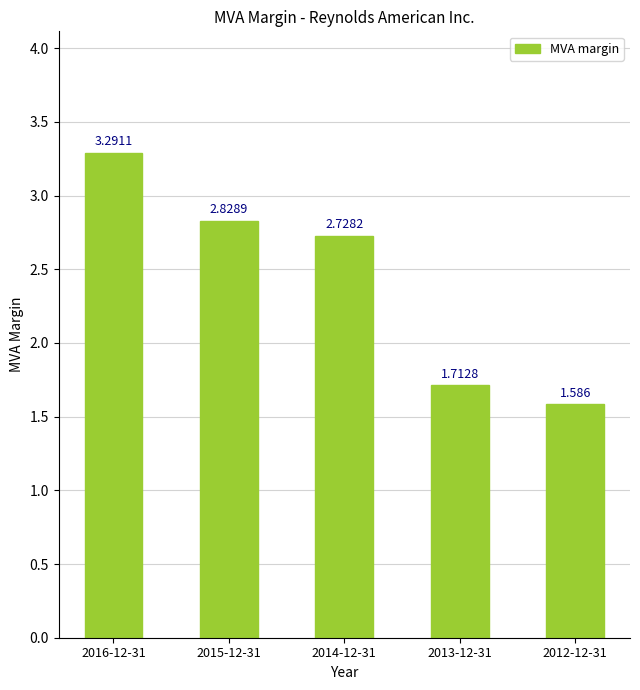

List the labels in order of value, smallest first.

2012-12-31, 2013-12-31, 2014-12-31, 2015-12-31, 2016-12-31